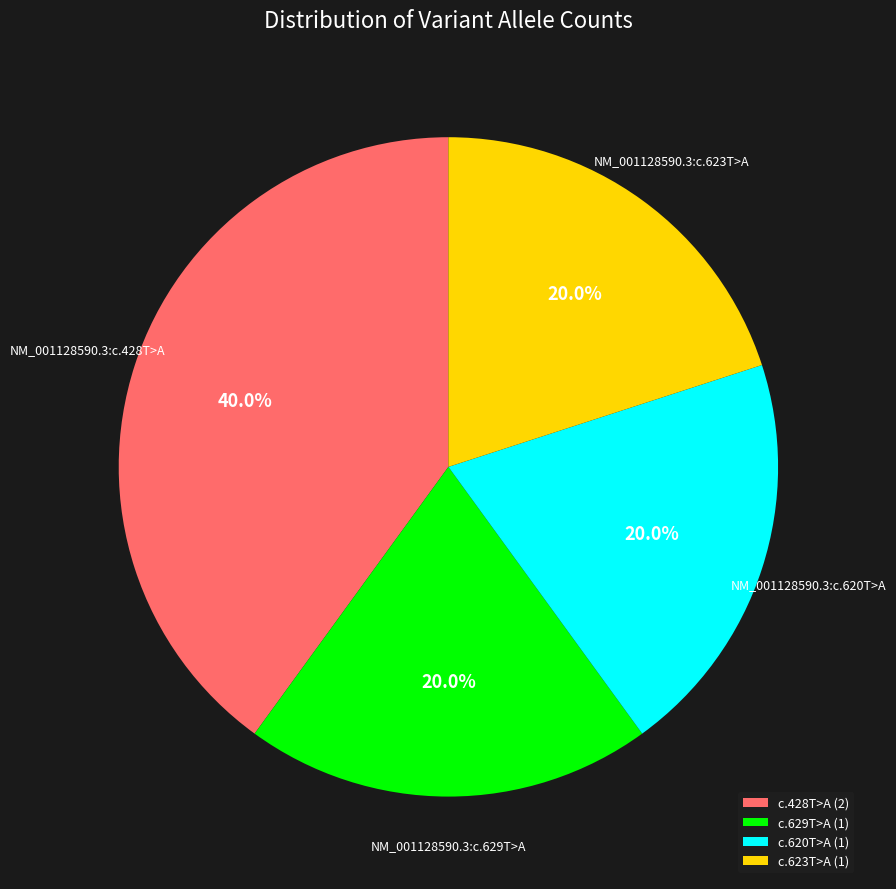

What is the largest slice in the pie chart?

c.428T>A (2)